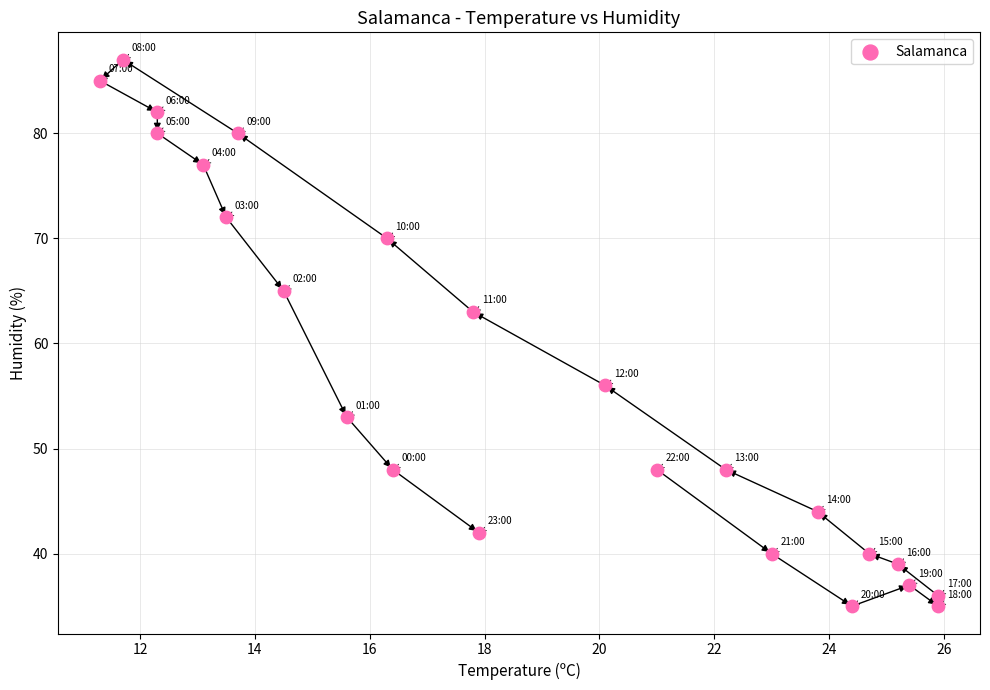

What is the range of Y values (max minus min)?

52